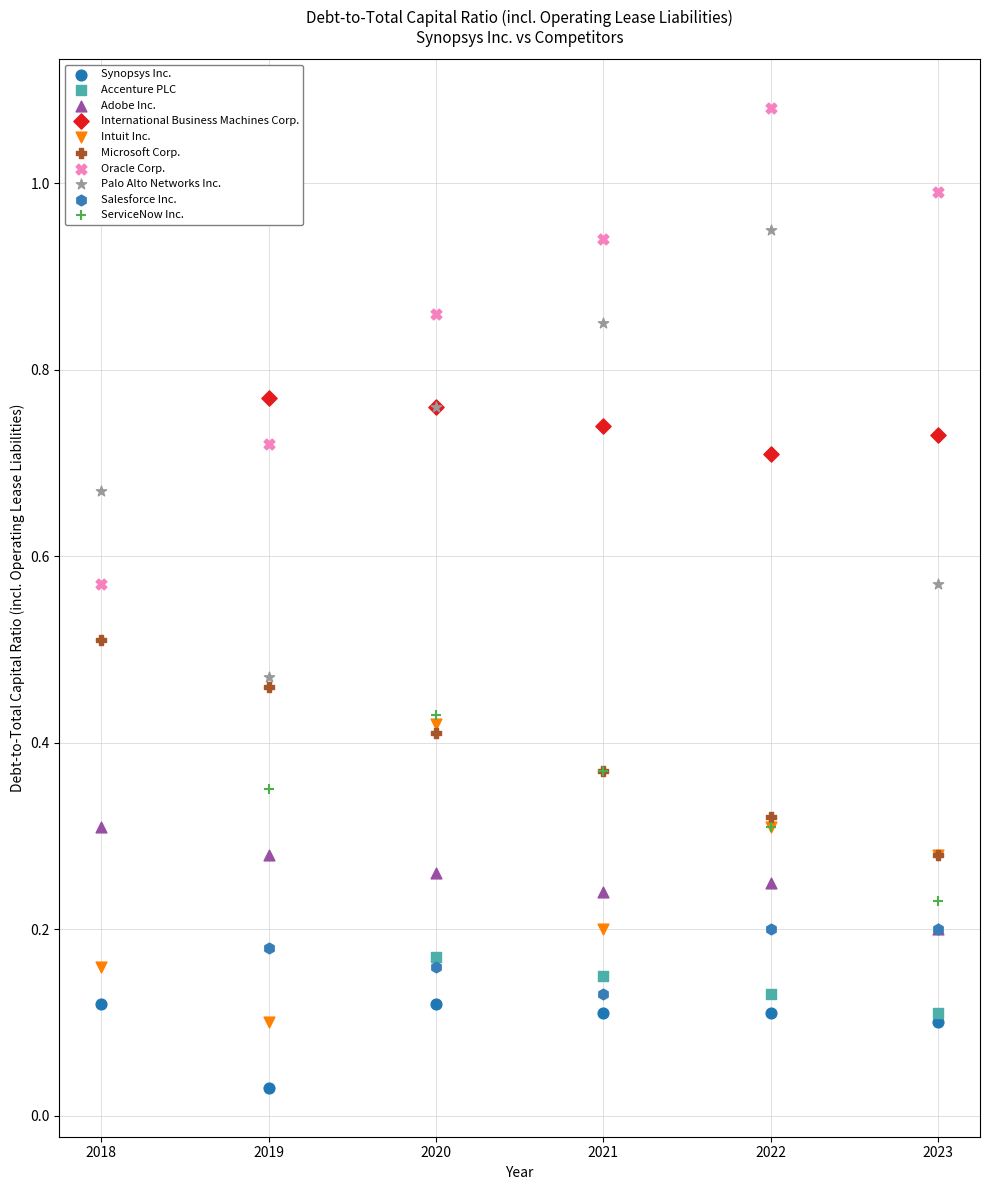

Which series reaches the minimum Y coordinate?

Synopsys Inc.